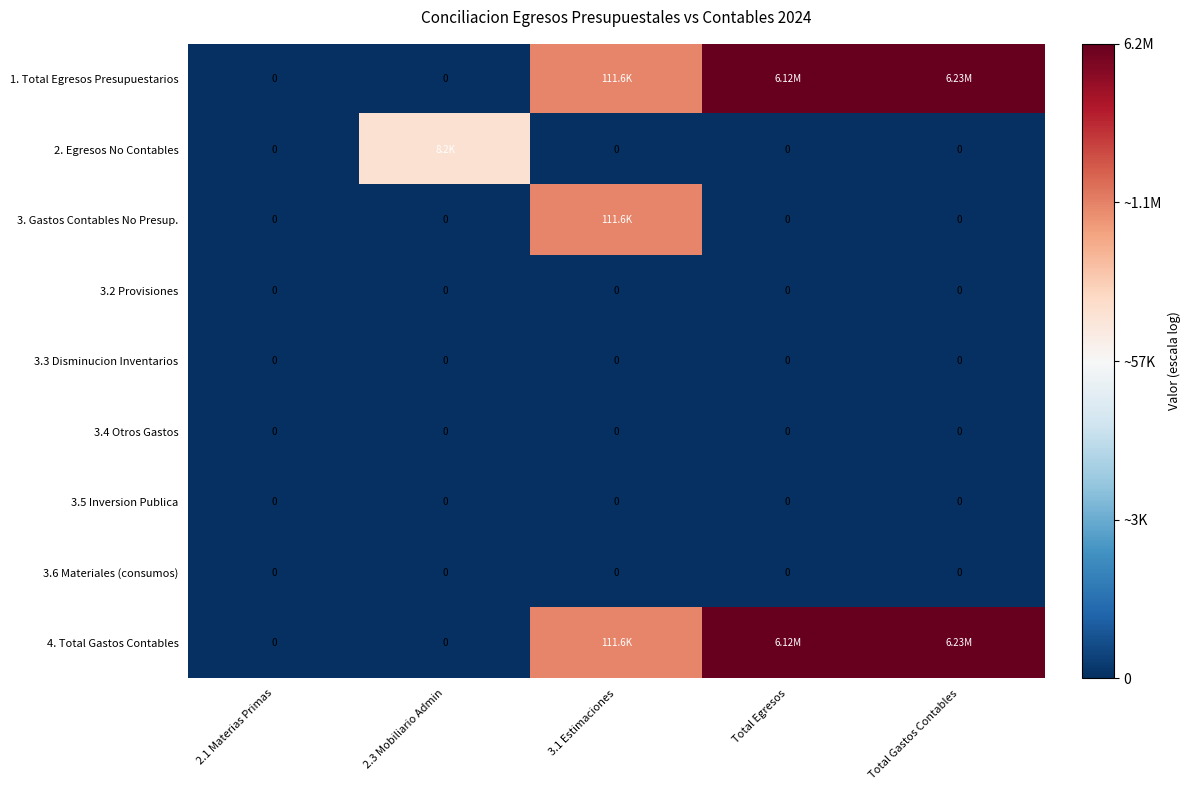

List the series in order of their peak value, highest first.

1. Total Egresos Presupuestarios, 4. Total Gastos Contables, 3. Gastos Contables No Presup., 2. Egresos No Contables, 3.2 Provisiones, 3.3 Disminucion Inventarios, 3.4 Otros Gastos, 3.5 Inversion Publica, 3.6 Materiales (consumos)